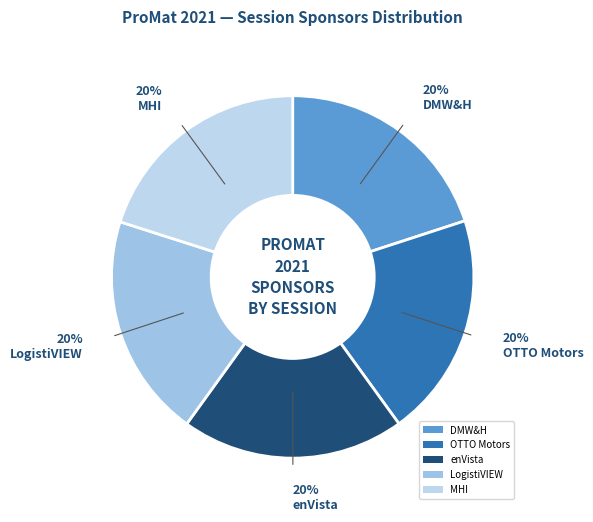

What is the smallest slice in the pie chart?

enVista